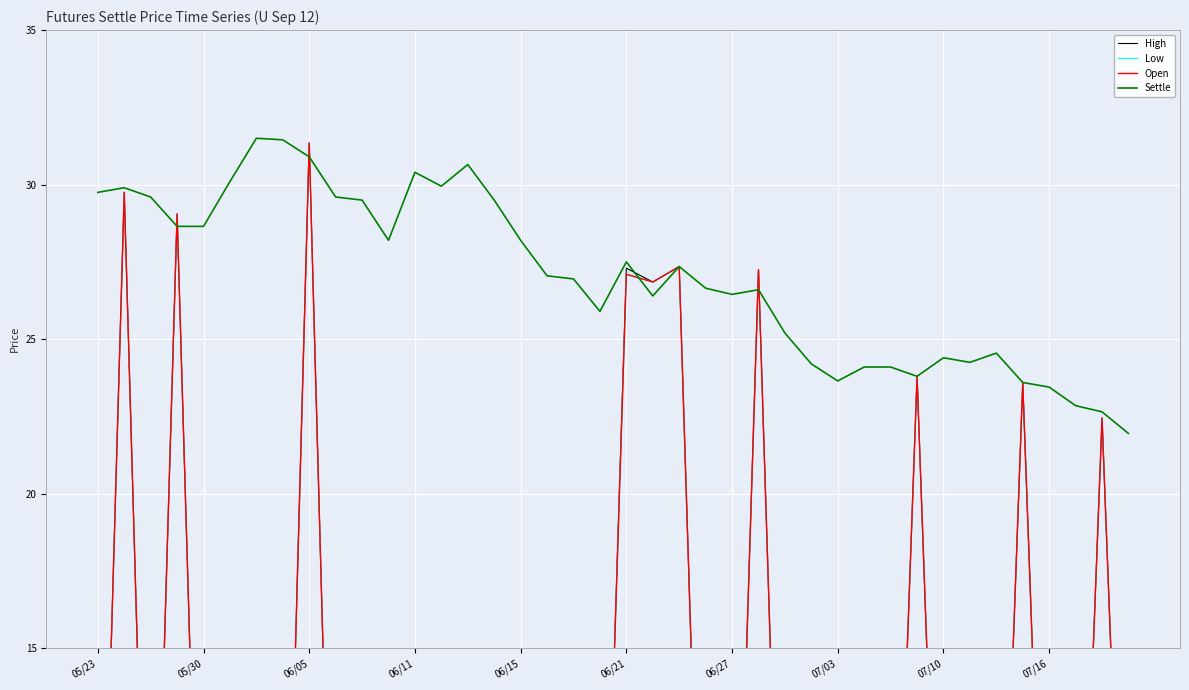

What is the label of the 39th point from the left?

38